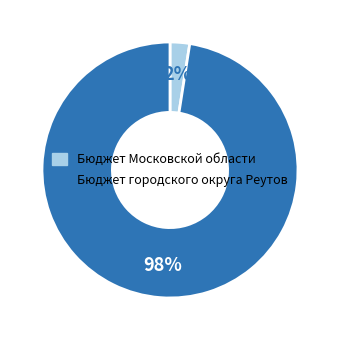

To the nearest percent, what is the combined percentage of Бюджет Московской области and Бюджет городского округа Реутов?

100%